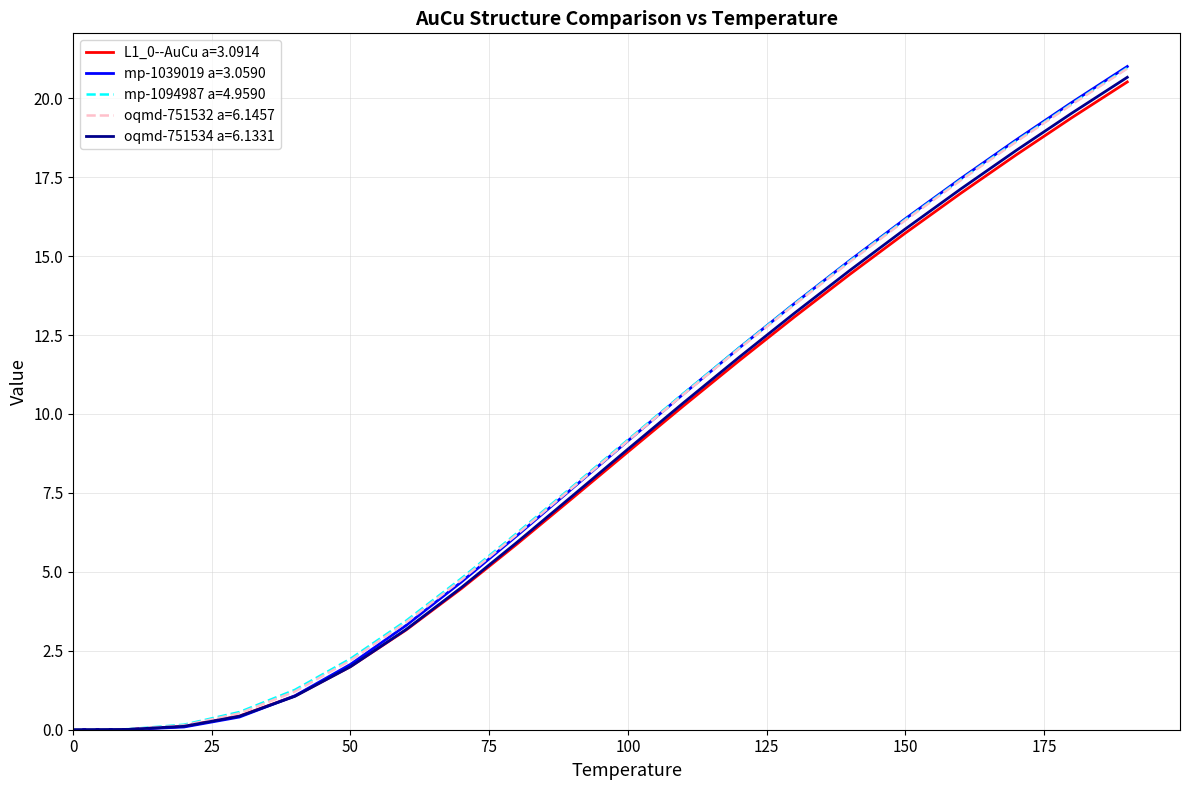

Which series has the largest range (max minus min)?

mp-1039019 a=3.0590